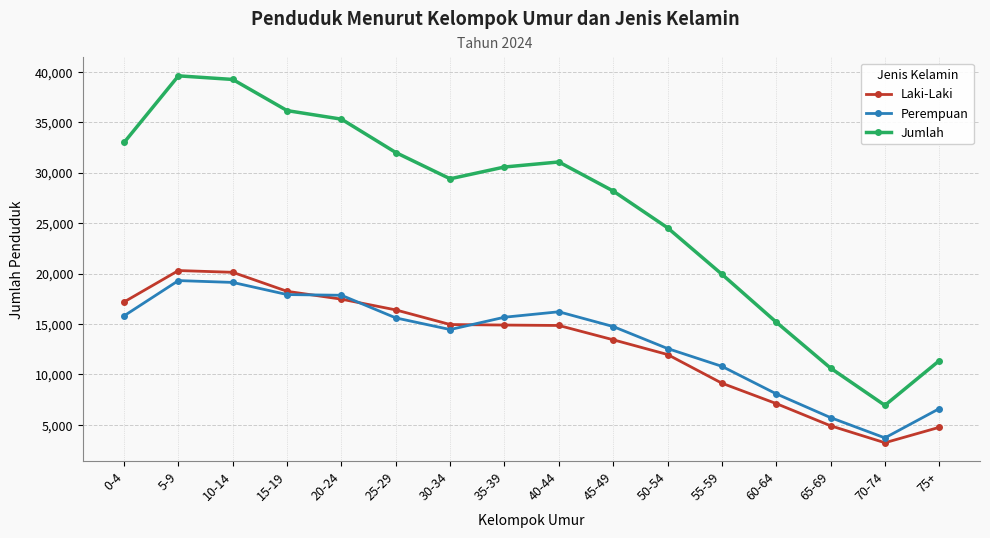

What is the smallest value displayed?

3226